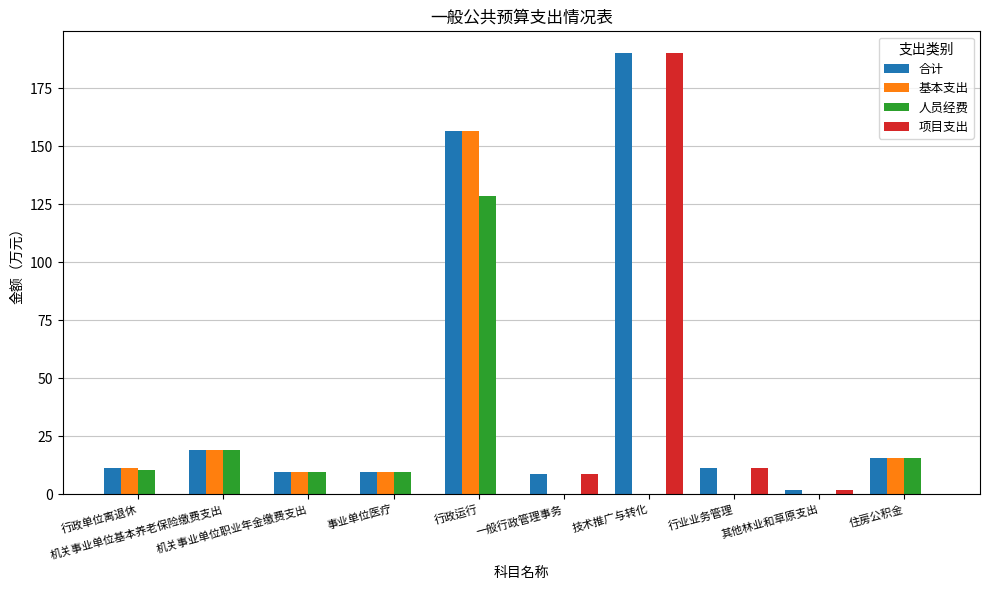

Which series has the largest total across all categories?

合计